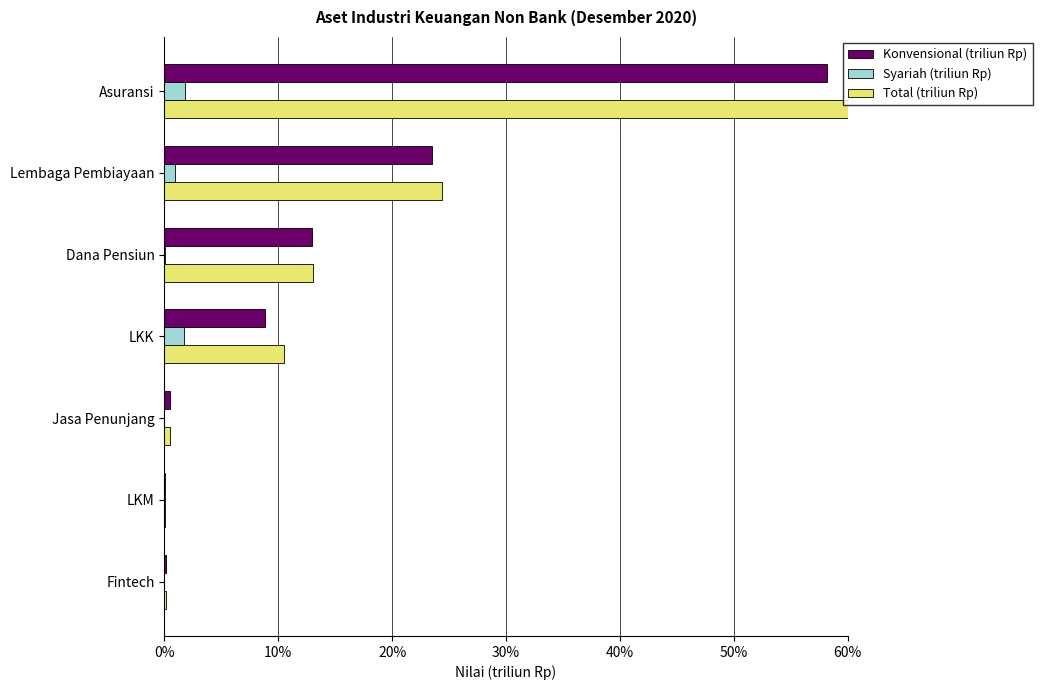

True or false: Total (triliun Rp) has a value of 24.4 at Lembaga Pembiayaan.

True